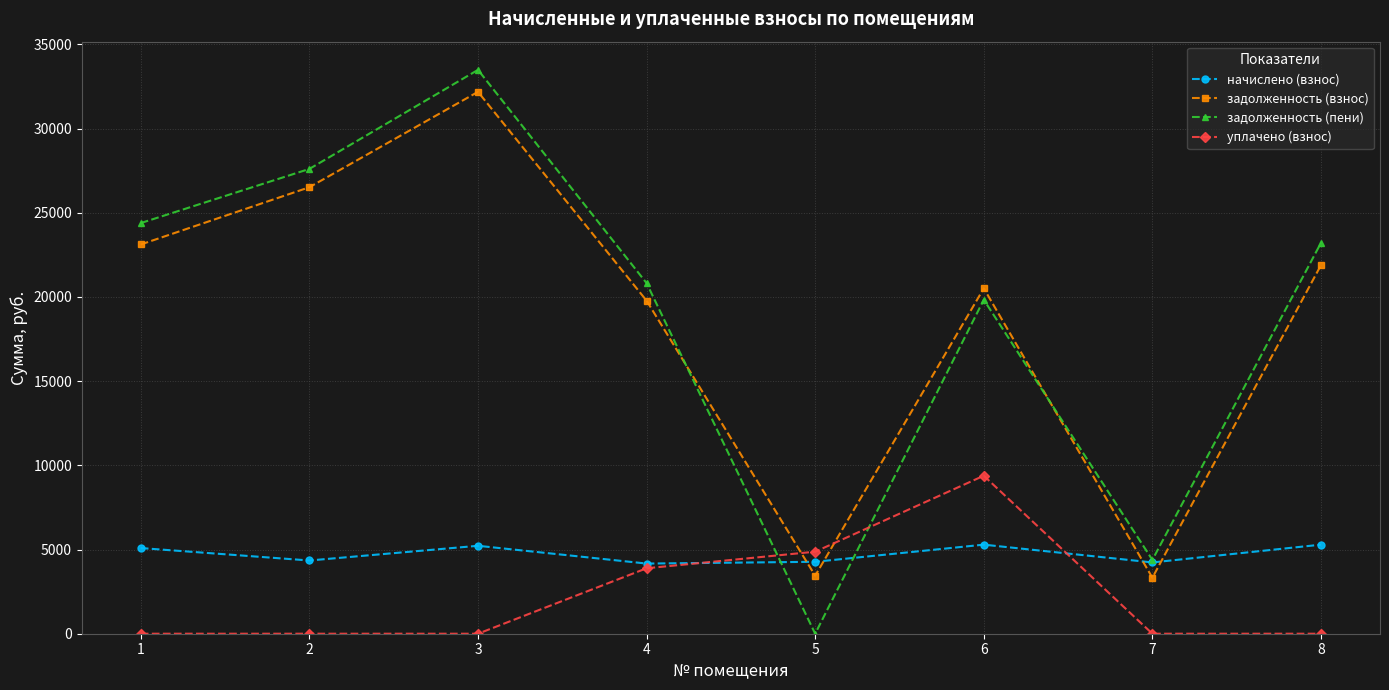

True or false: начислено (взнос) has more than 1 points higher than both neighbors.

True